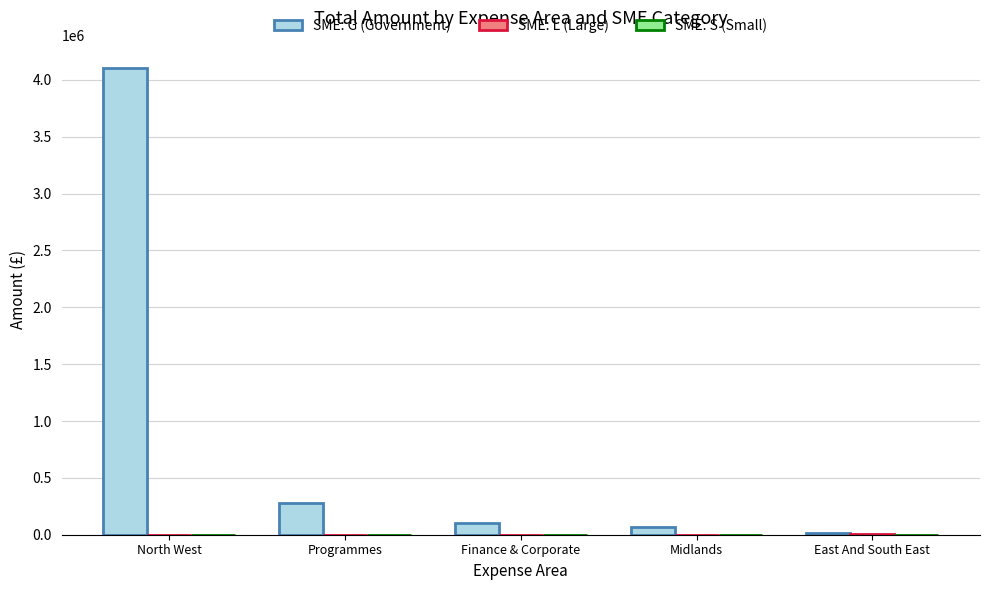

Which series has the largest total across all categories?

SME: G (Government)